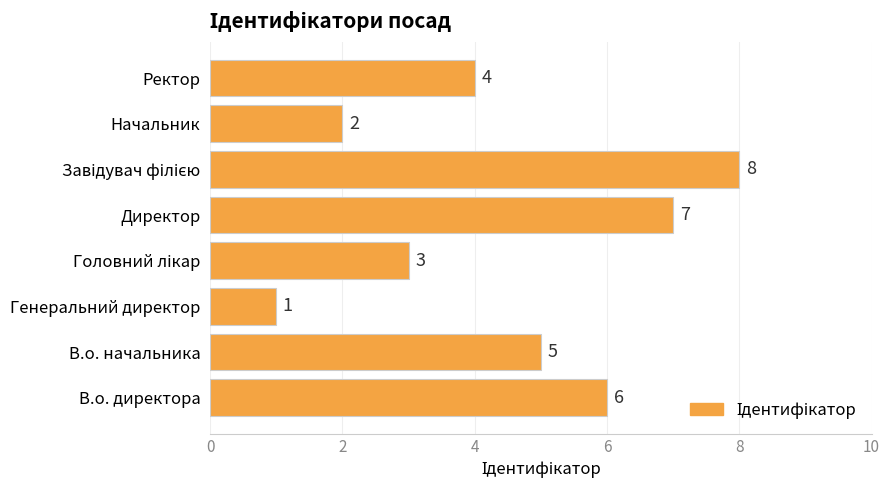

What is the maximum value shown in the chart?

8